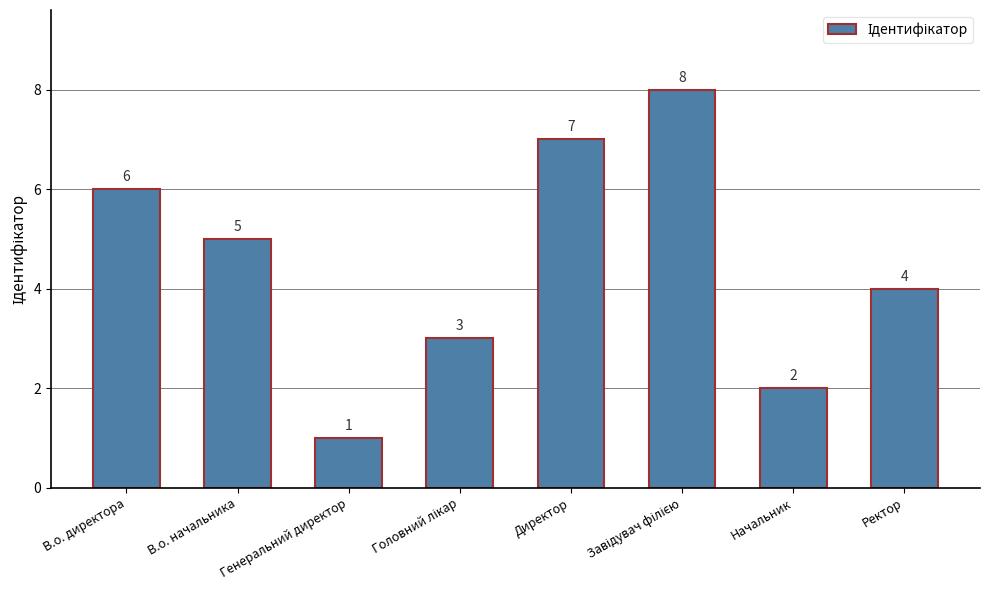

Does the chart contain stacked bars?

No